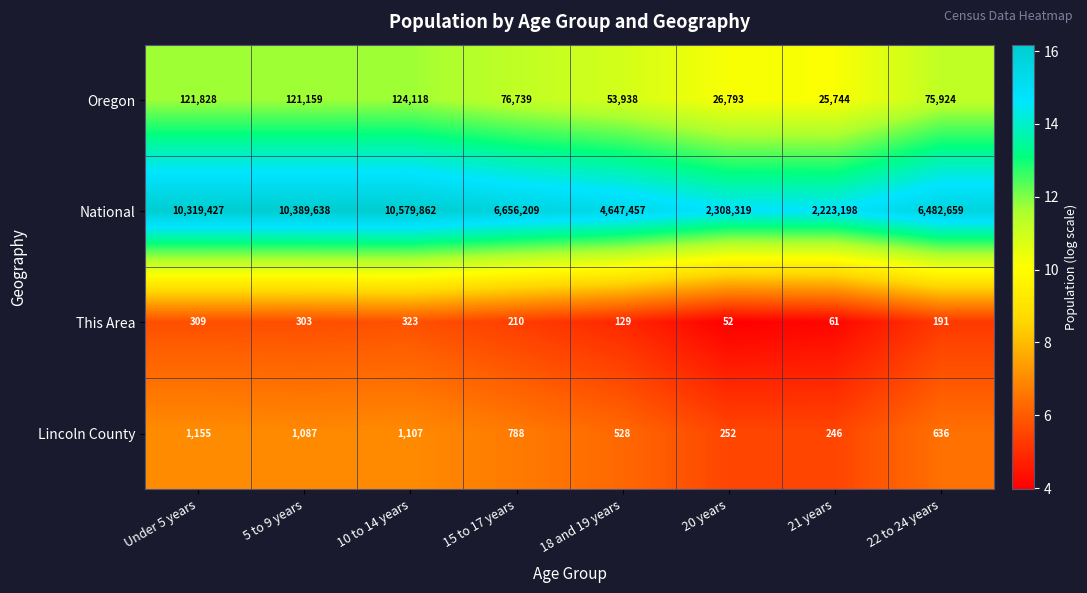

Between 15 to 17 years and 18 and 19 years, which series saw the biggest shift?

National